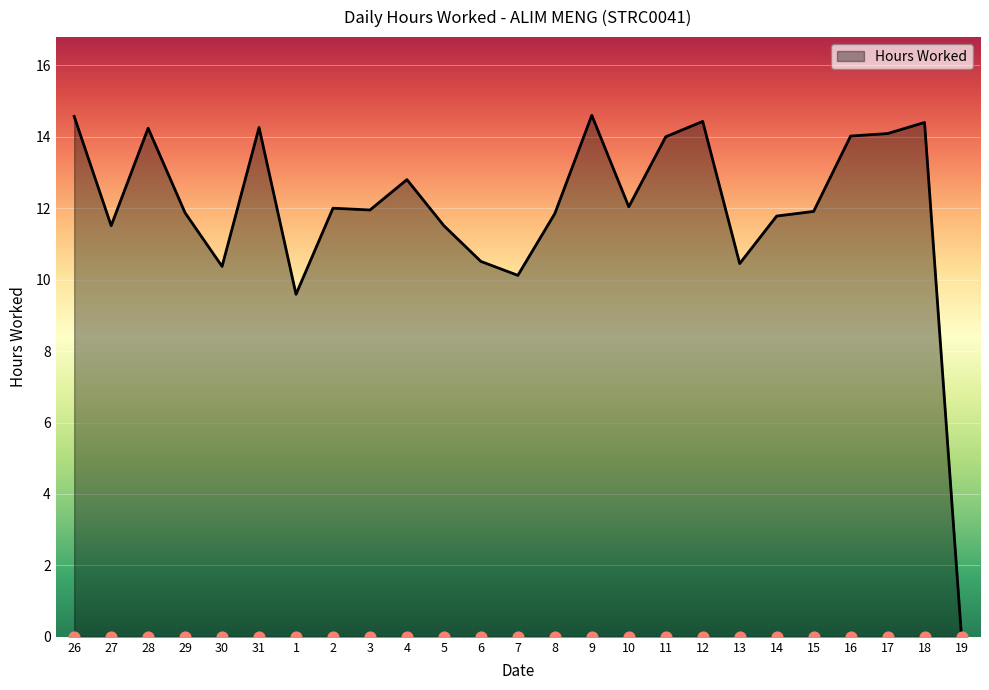

What is the ratio of the value at 15 to the value at 7?

1.2